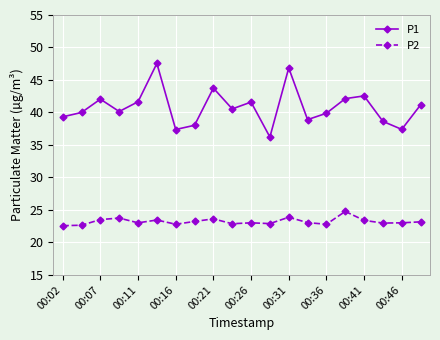

Rank the series by their average value, from highest to lowest.

P1, P2